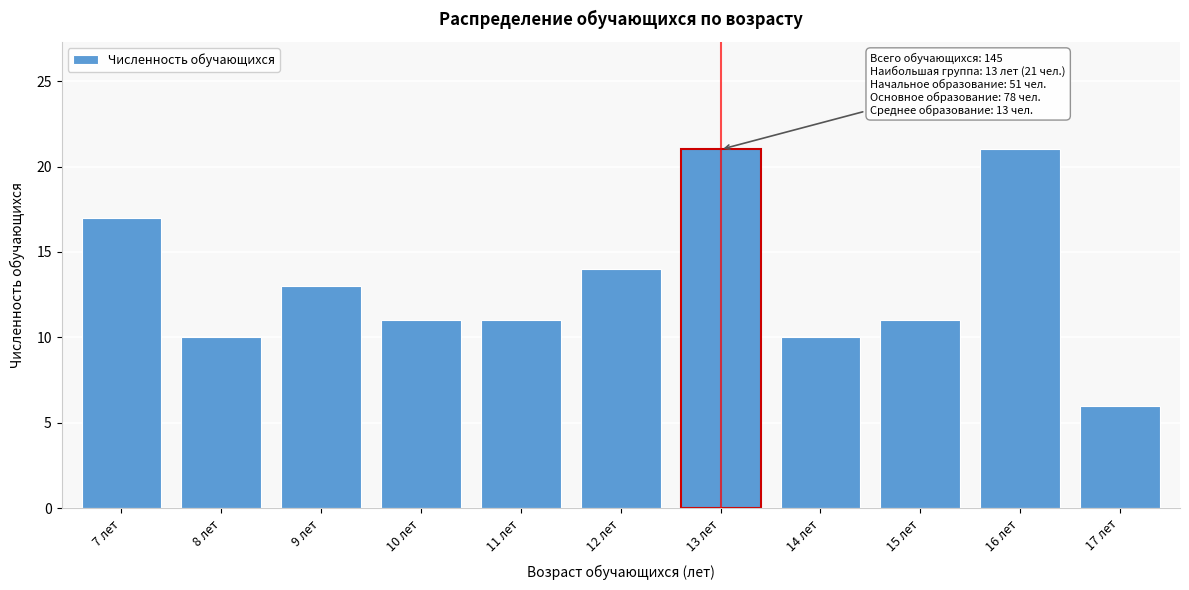

Reading right to left, list all the values displayed in this chart.

6	21	11	10	21	14	11	11	13	10	17